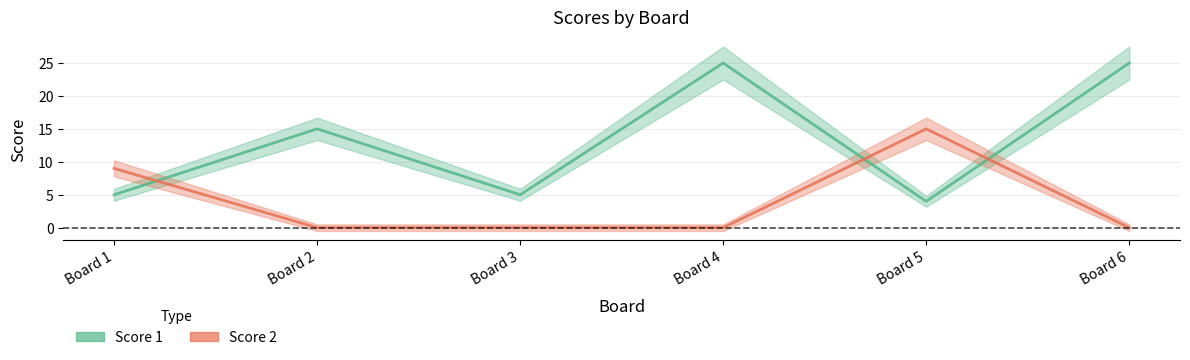

How many distinct data groups are displayed?

2